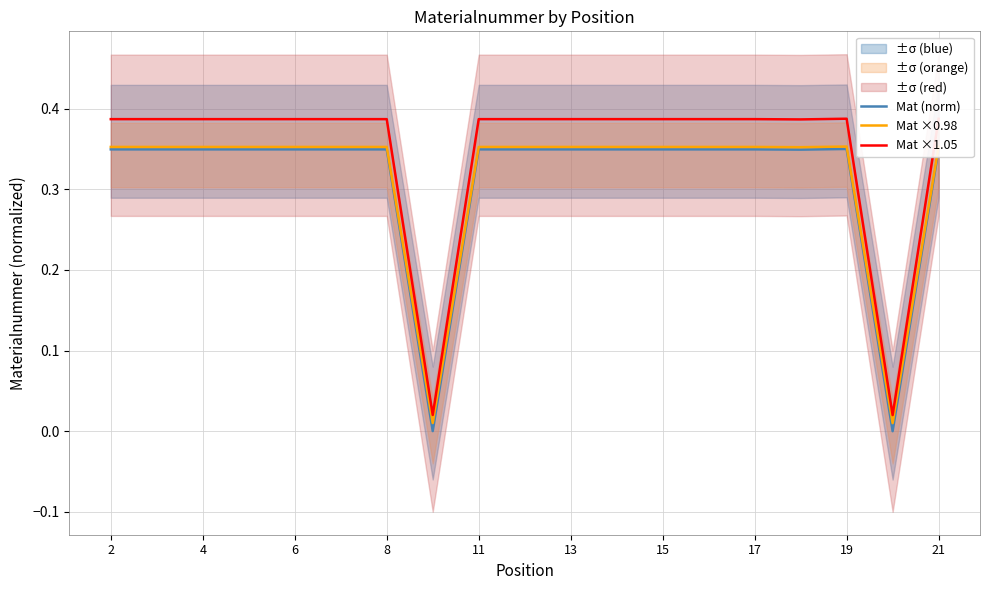

Is the value of Mat ×0.98 at 14 greater than the value of Mat ×1.05 at 15?

No